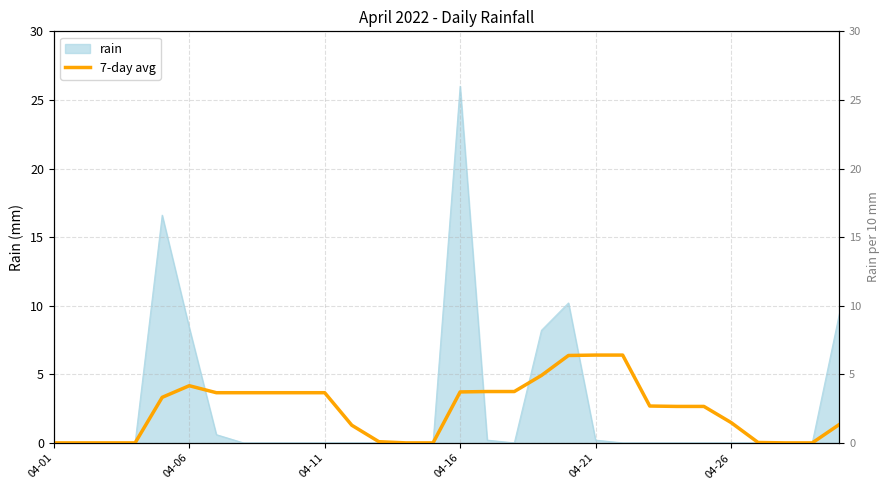

How many lines are shown in the chart?

1